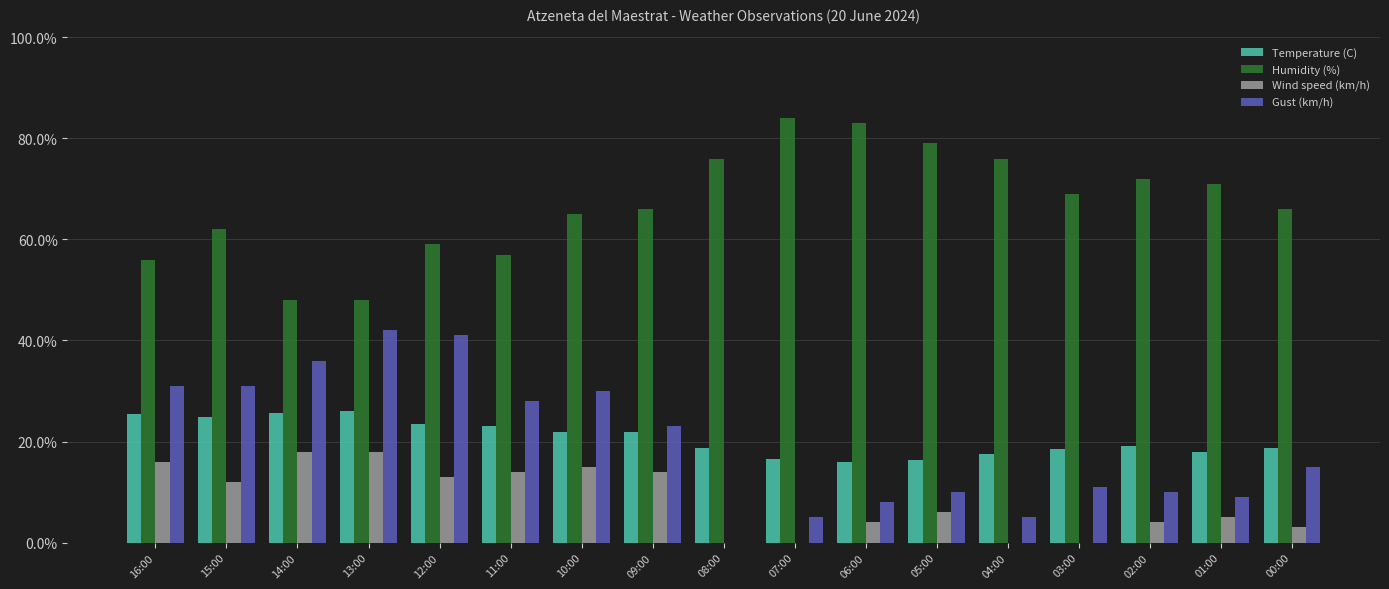

What are all the series names shown in the legend?

Temperature (C), Humidity (%), Wind speed (km/h), Gust (km/h)